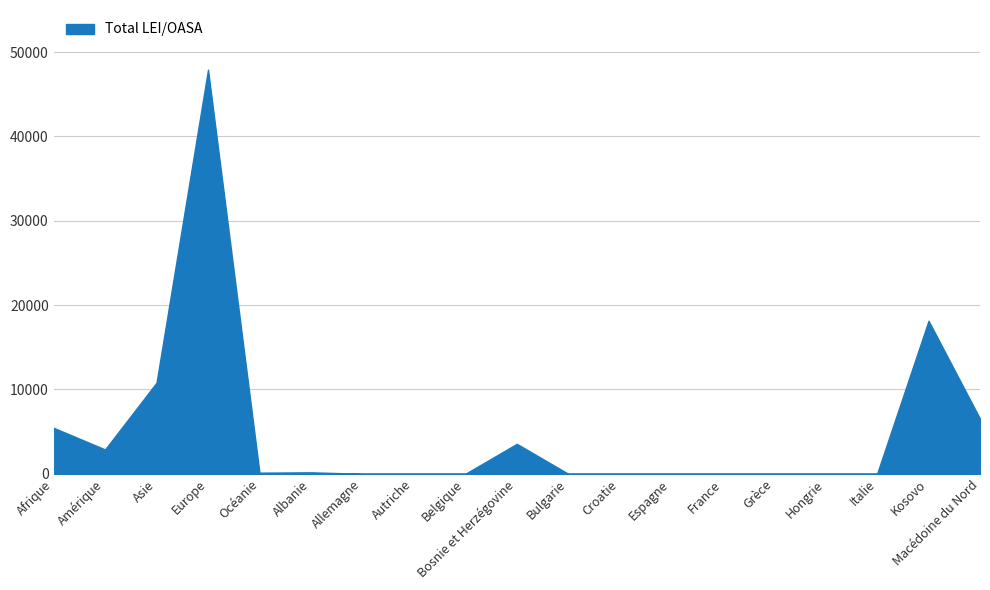

What is the sum of all values?

95610